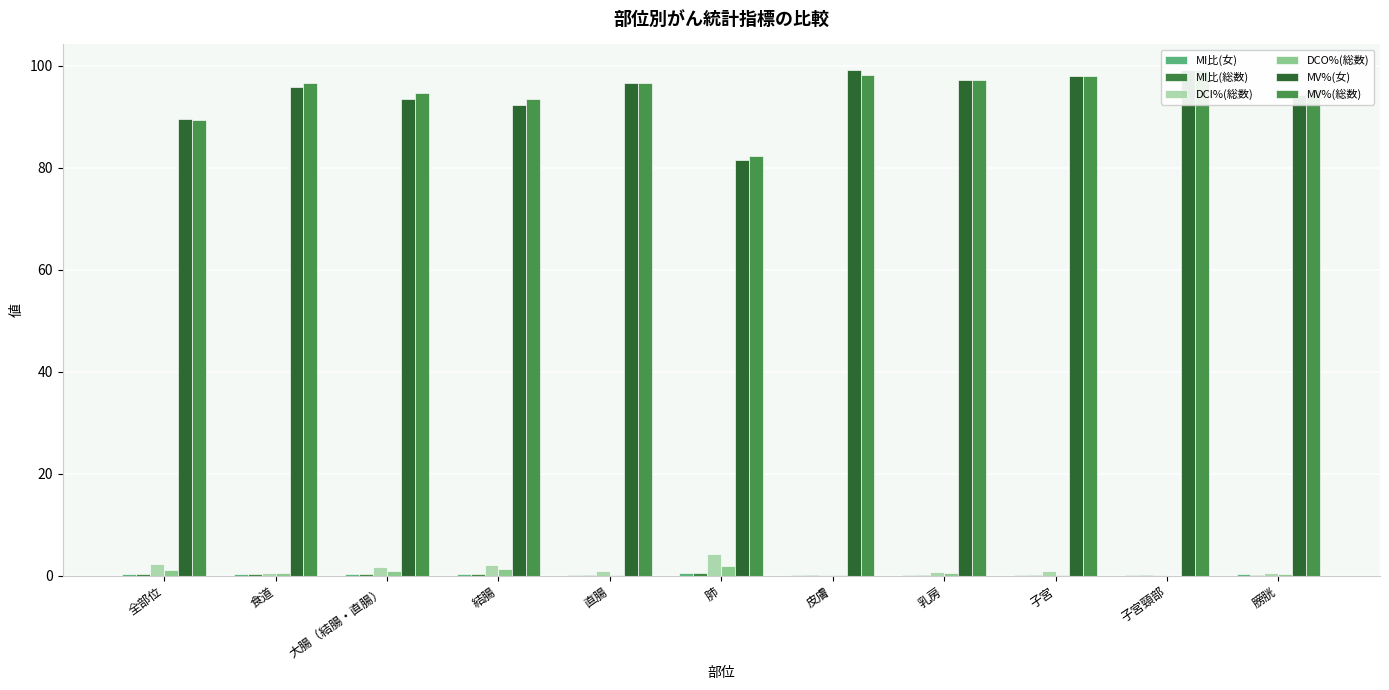

Is the value of MI比(総数) at 子宮頸部 greater than the value of DCI%(総数) at 皮膚?

No